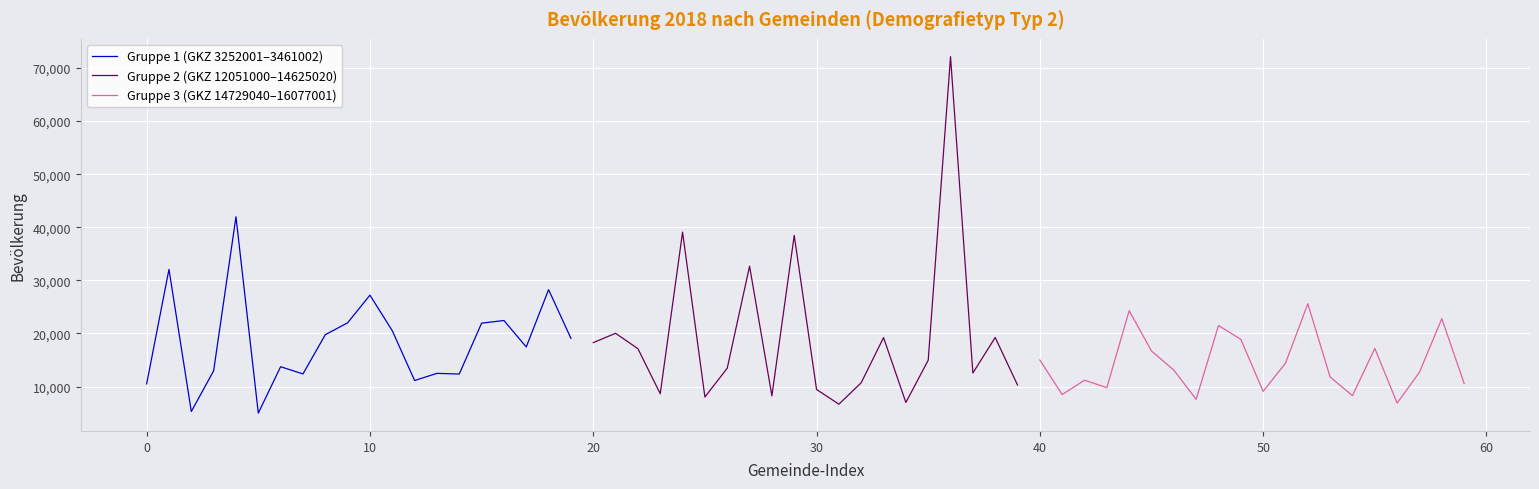

The value of Gruppe 1 (GKZ 3252001–3461002) at 0 is 17437. True or false?

False